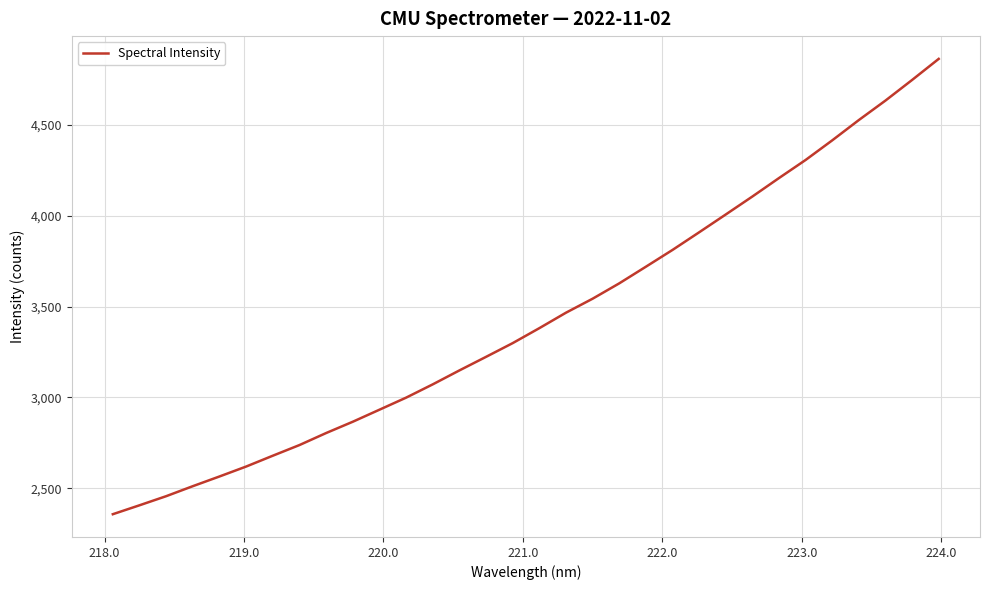

What is the difference between the maximum and minimum values?

2507.0